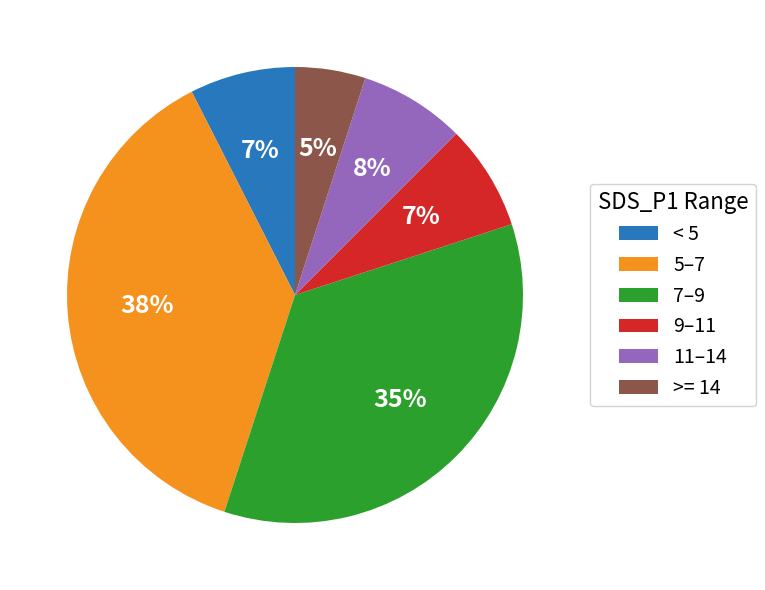

The 11–14 slice represents 8% of the pie. True or false?

True